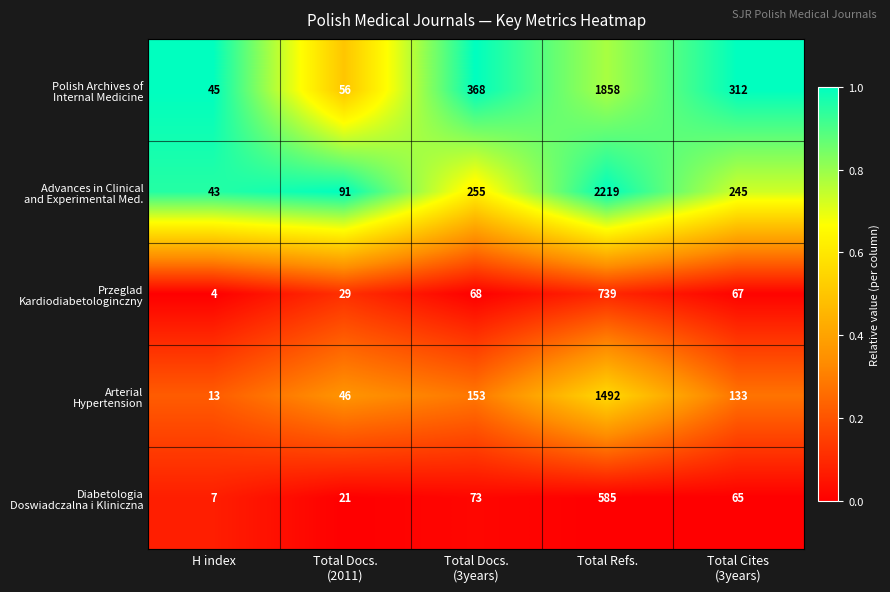

What is the difference between the highest and lowest values at H index?

41